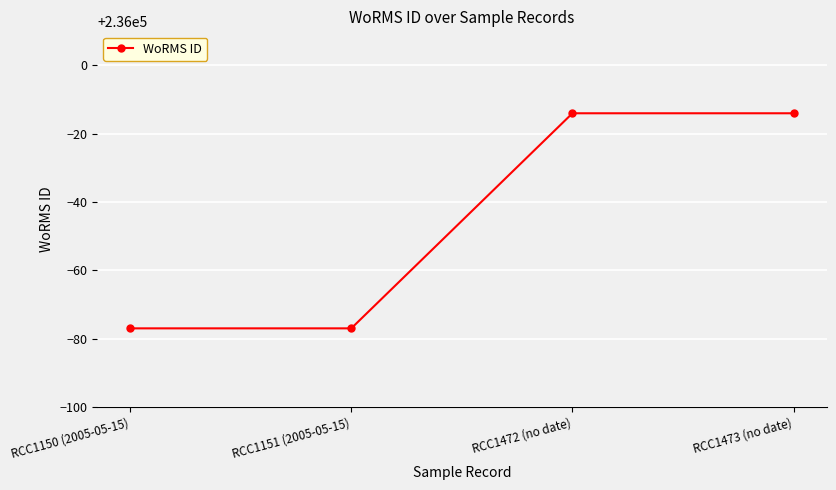

What is the ratio of the value at RCC1150 (2005-05-15) to the value at RCC1151 (2005-05-15)?

1.0